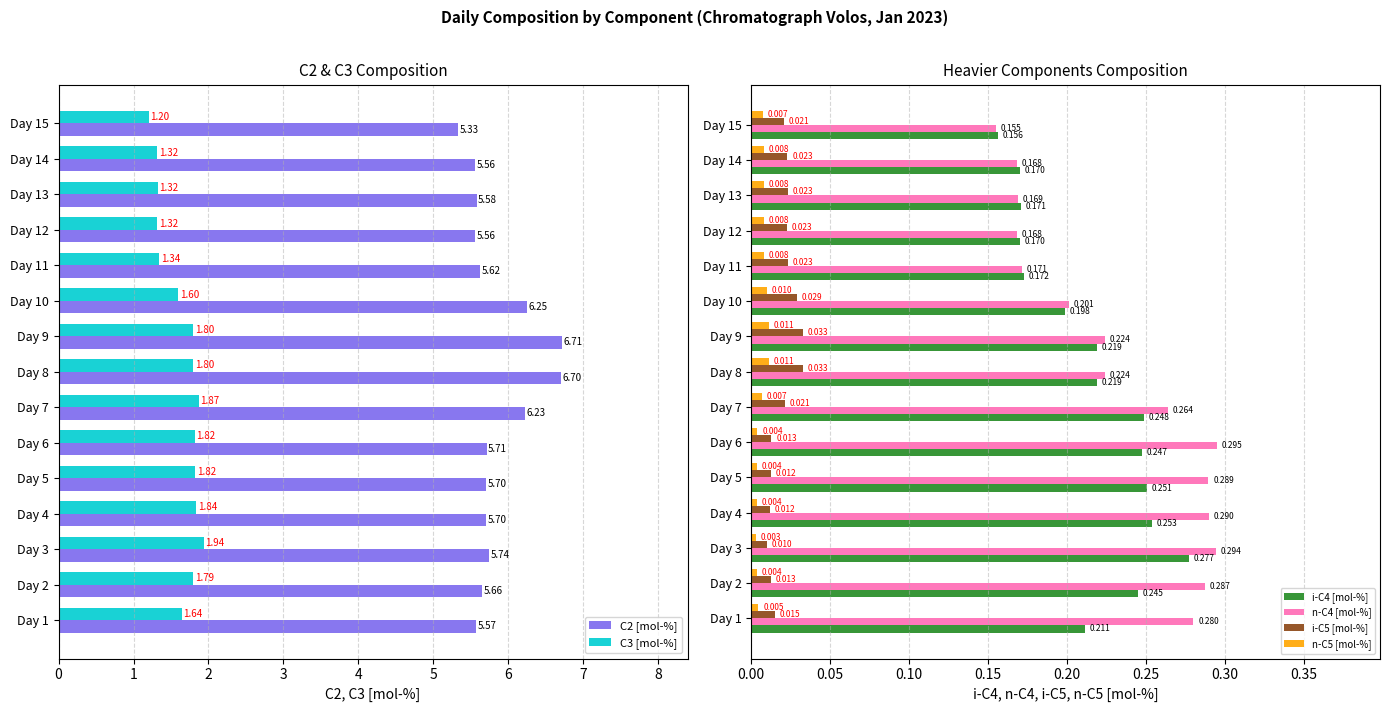

List the series in order of their peak value, highest first.

C2 [mol-%], C3 [mol-%], n-C4 [mol-%], i-C4 [mol-%], i-C5 [mol-%], n-C5 [mol-%]